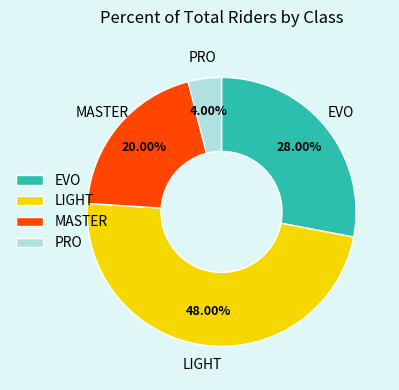

What is the smallest slice in the pie chart?

PRO